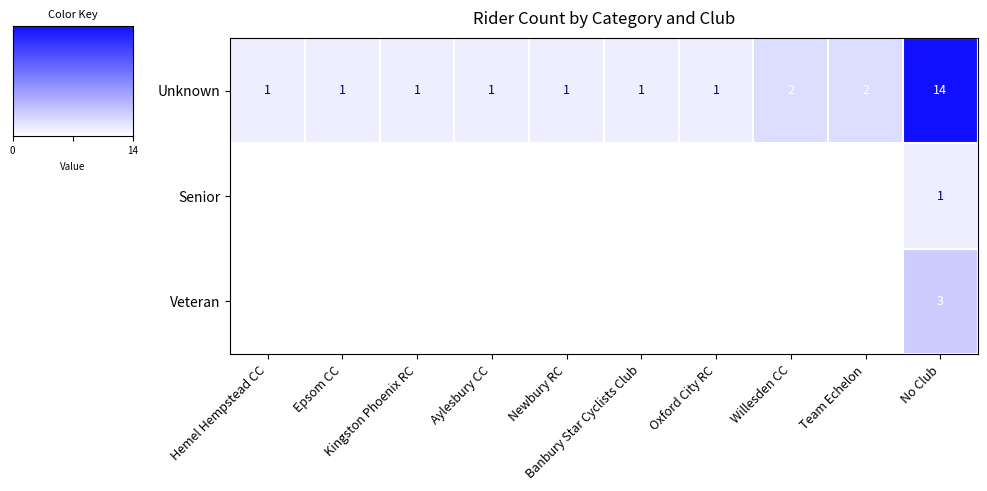

What is the difference between the maximum and minimum values in the Unknown series?

13